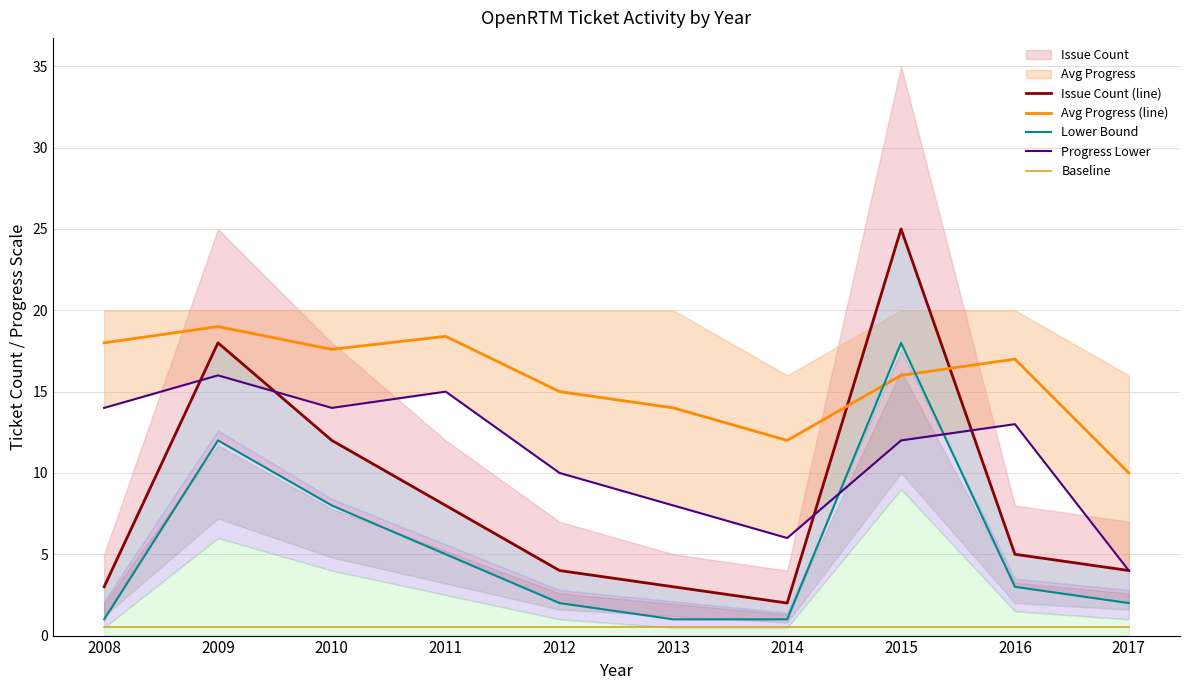

What is the minimum value for Lower Bound?

1.0